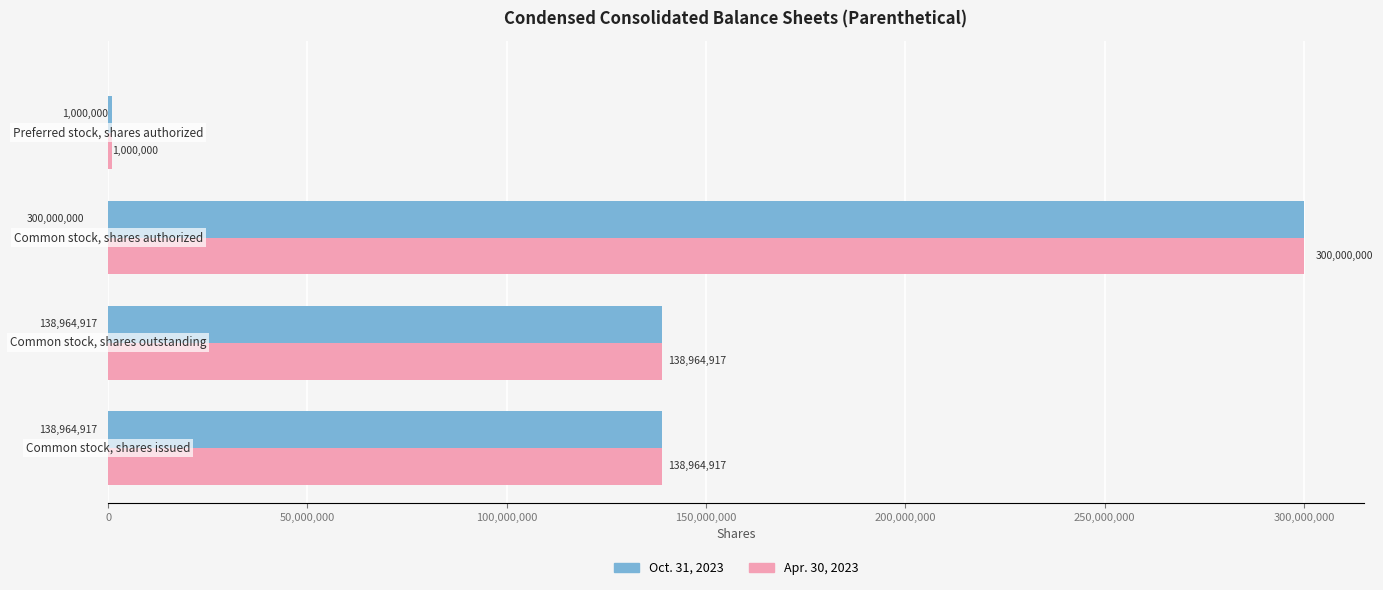

At how many categories does at least one series exceed 101776950?

3